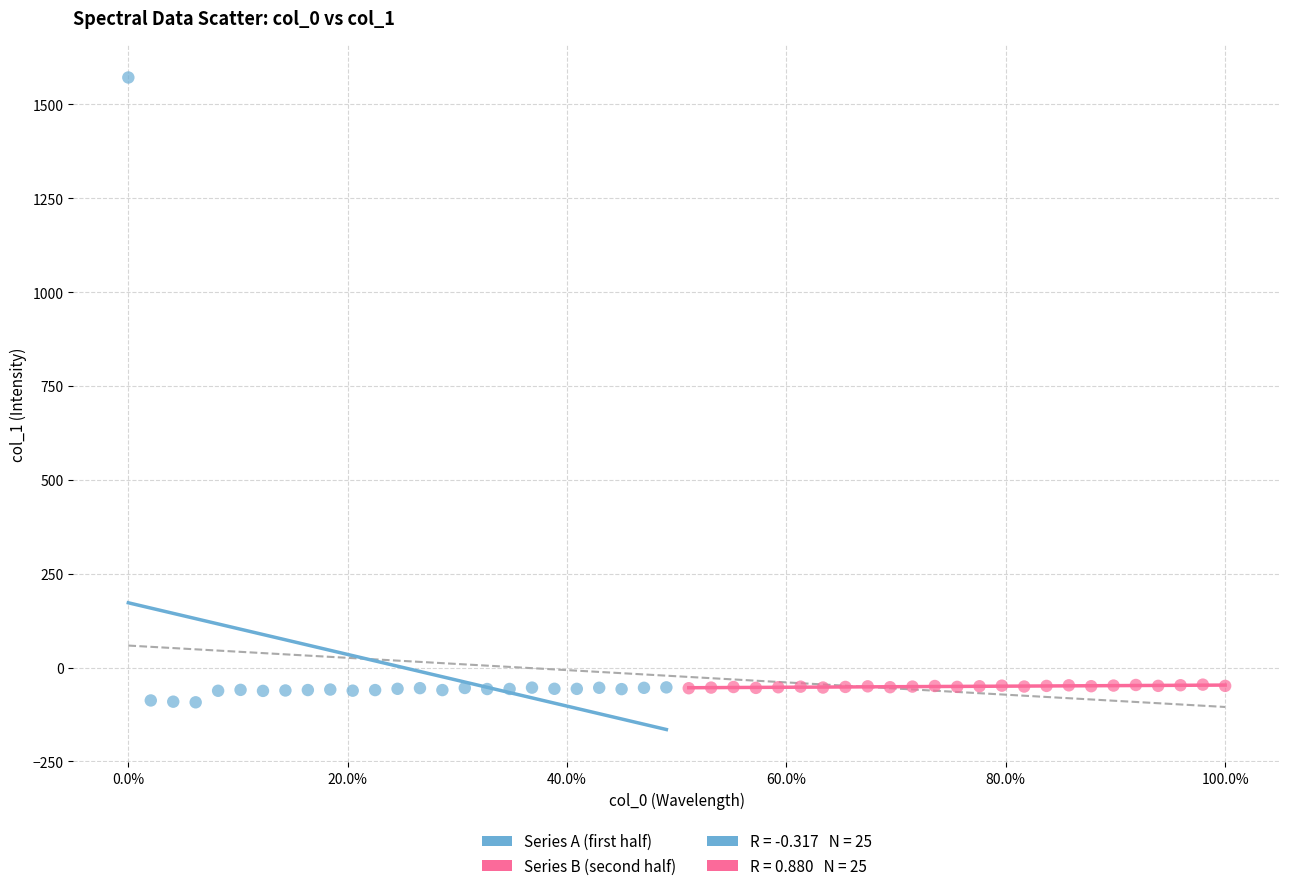

Which series contains the highest Y value?

Series A (first half)